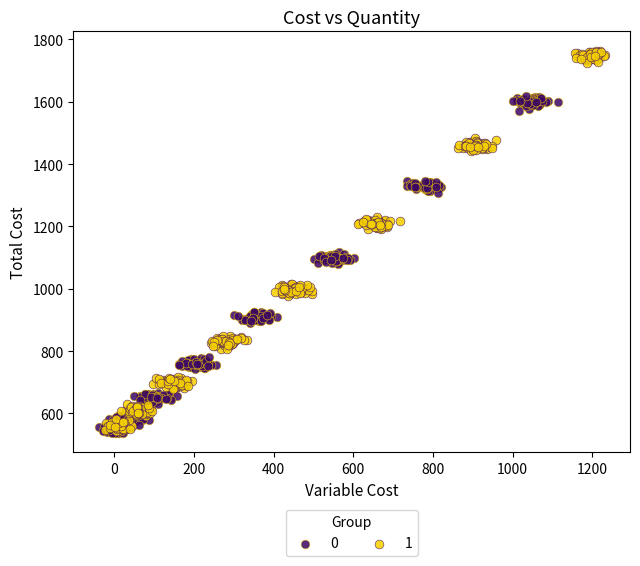

What are all the series names shown in the legend?

0, 1